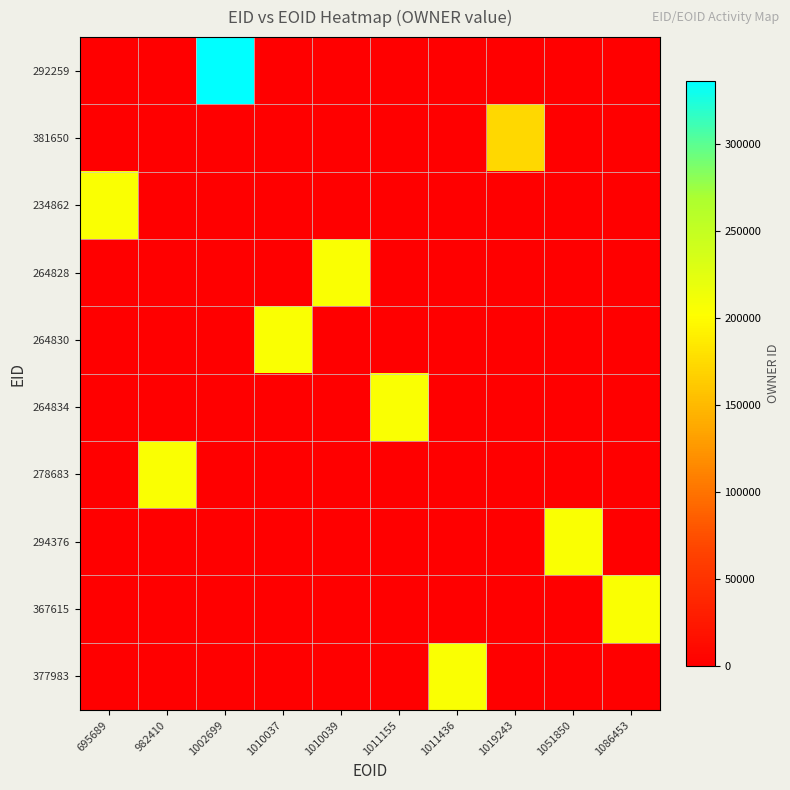

Between 1019243 and 1086453, which series saw the biggest shift?

367615